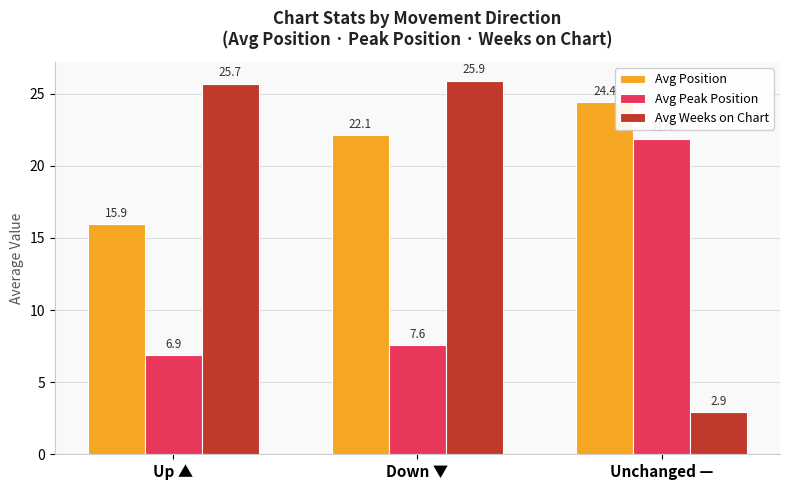

List the series in order of their overall mean, highest first.

Avg Position, Avg Weeks on Chart, Avg Peak Position